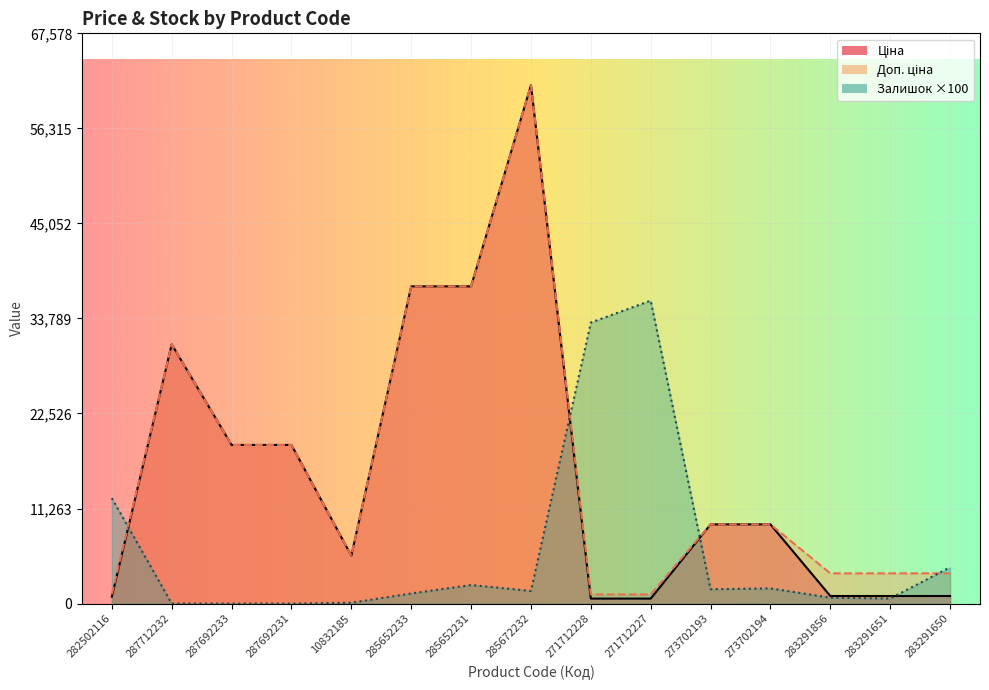

True or false: Ціна and Доп. ціна cross at least once.

False